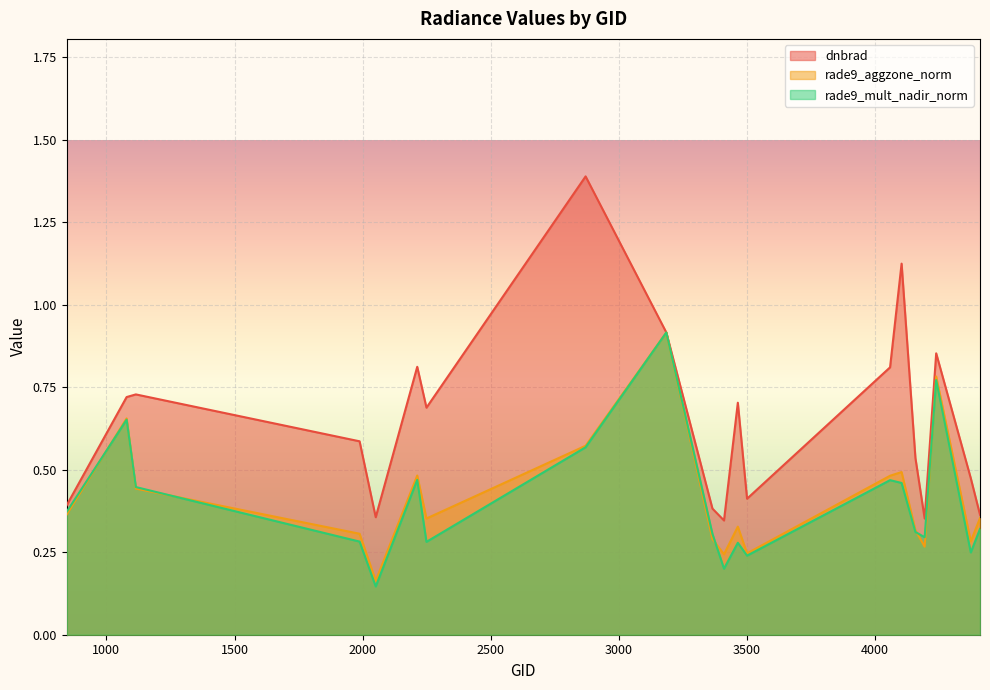

At which label does dnbrad reach its peak?

2870